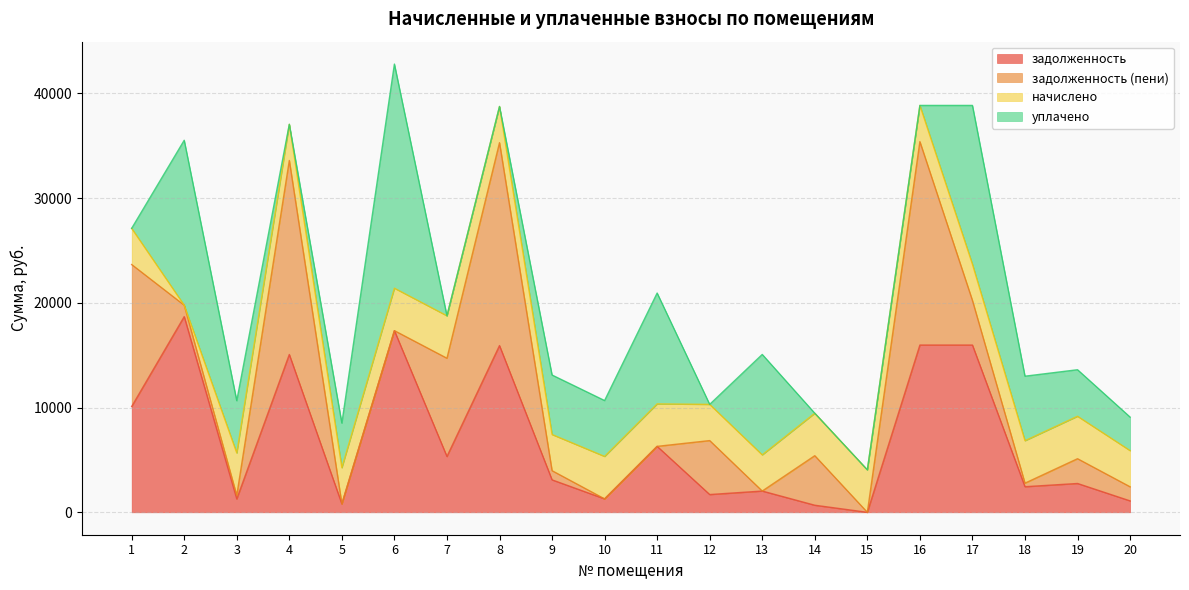

At which category does задолженность reach its first local peak?

2